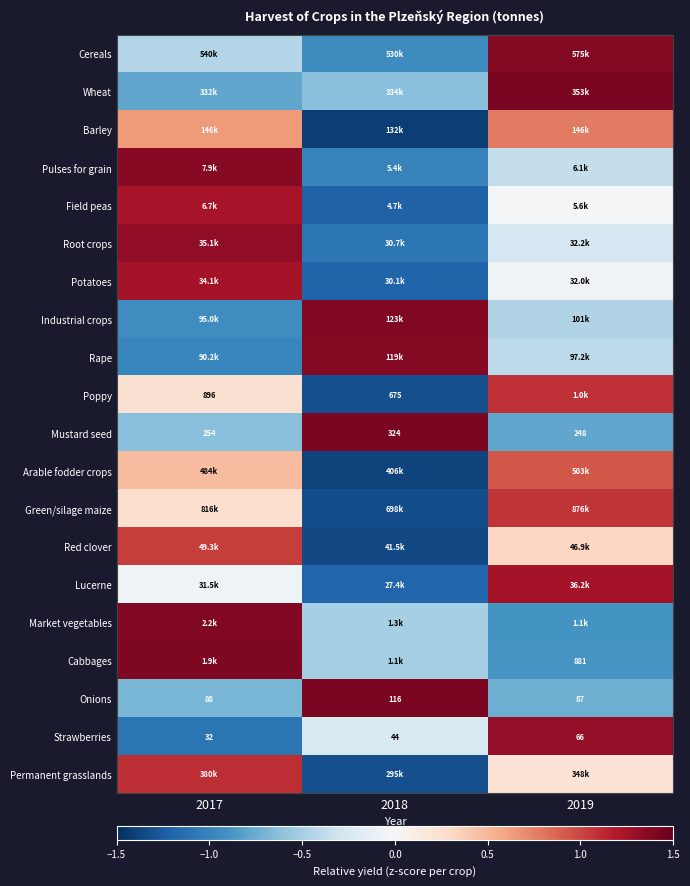

True or false: Root crops has a value of -0.4 at 2019.

False